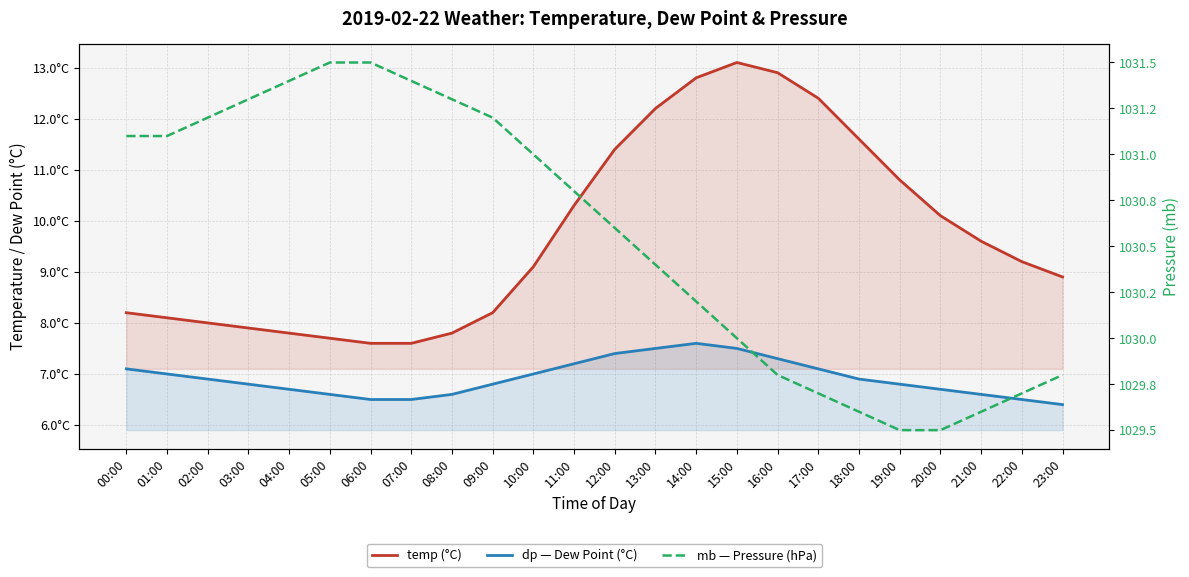

How many interior local peaks does the dp series have?

1